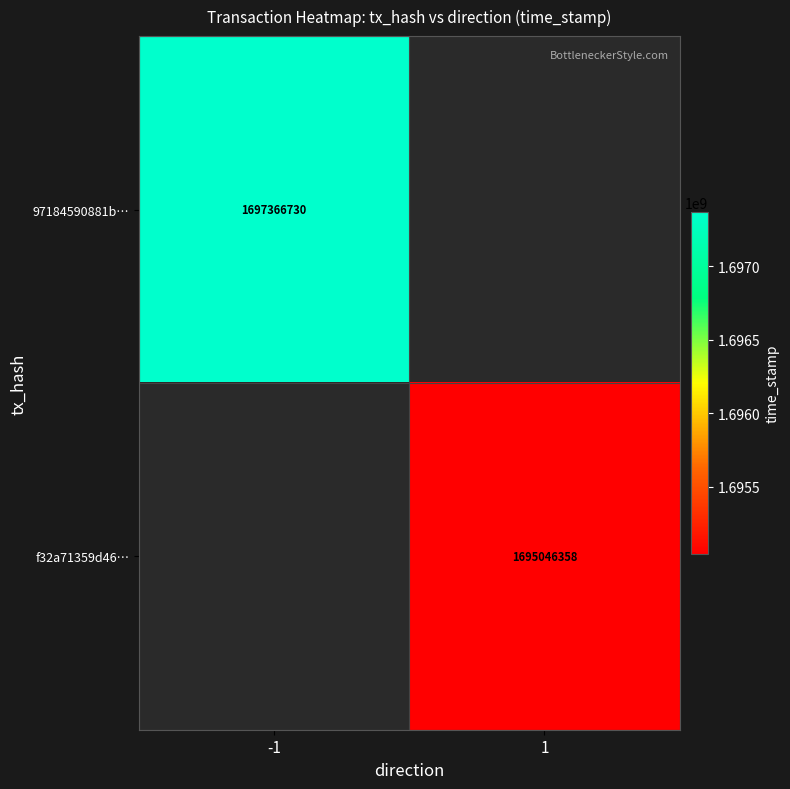

The 97184590881b… series shows 1697366730 at -1. True or false?

True